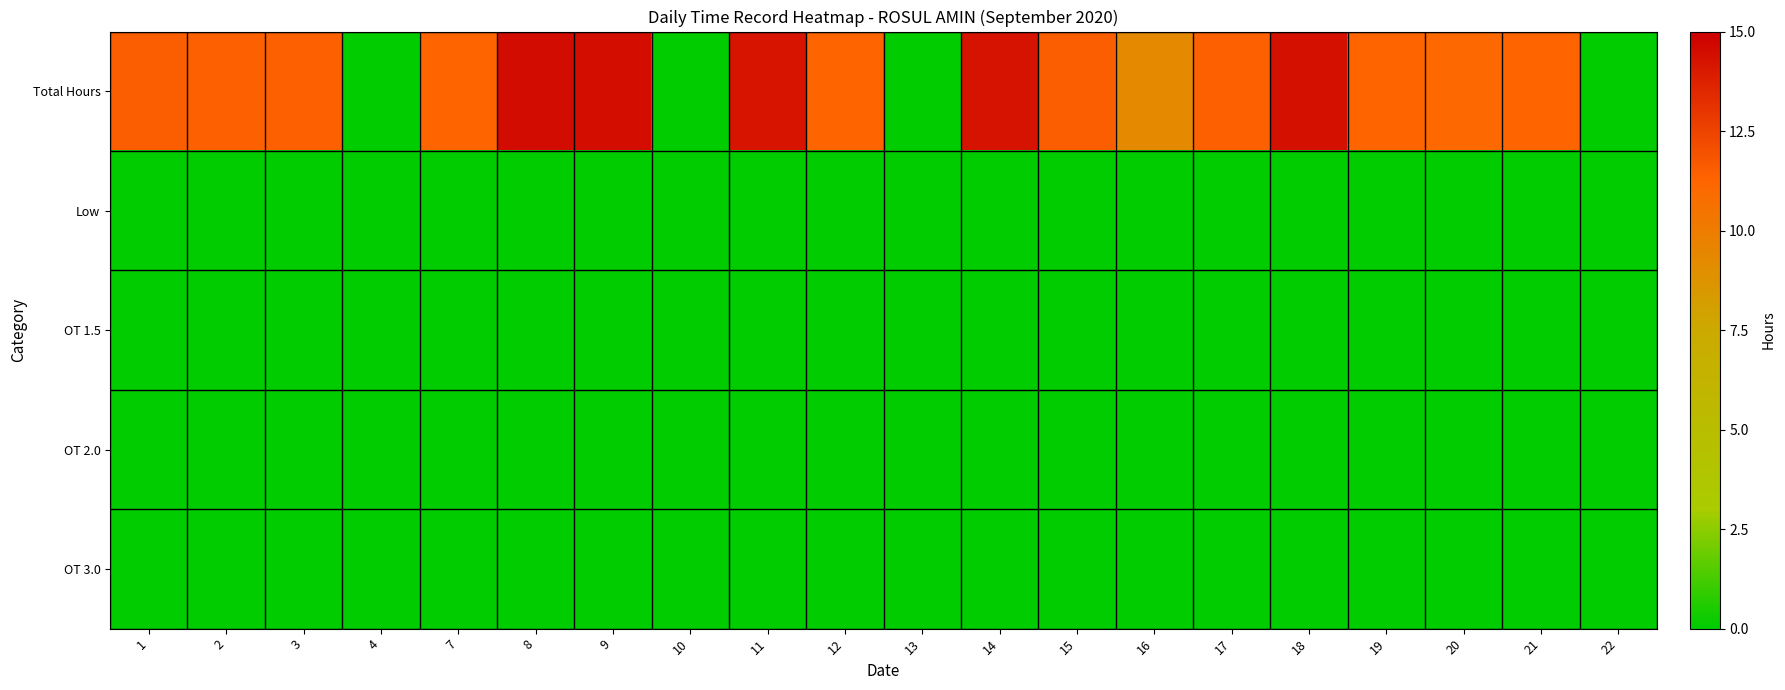

Rank the series by their maximum value, from highest to lowest.

Total Hours, Low, OT 1.5, OT 2.0, OT 3.0